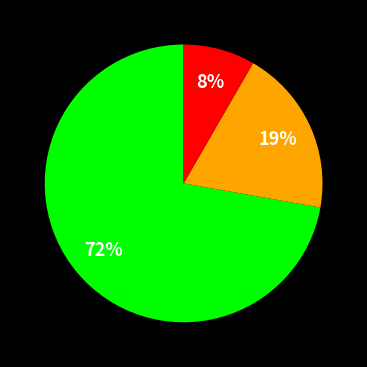

To the nearest percent, what is the average slice percentage?

33%